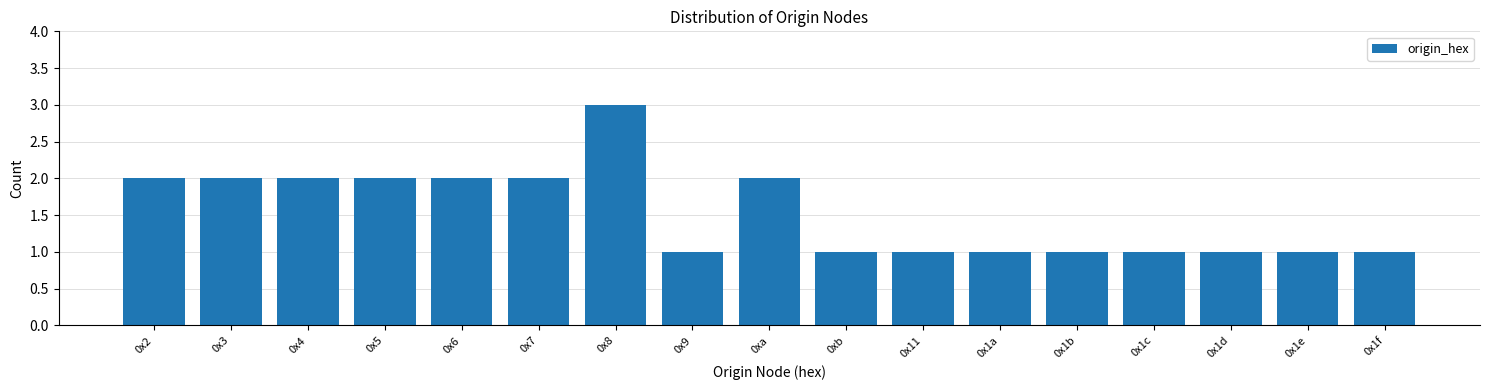

Reading left to right, list all the values displayed in this chart.

2	2	2	2	2	2	3	1	2	1	1	1	1	1	1	1	1